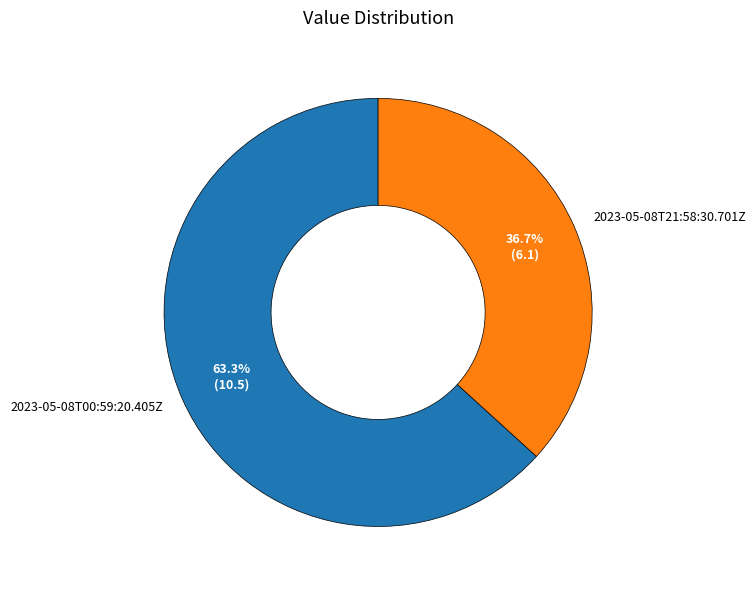

How many slices are in this pie chart?

2